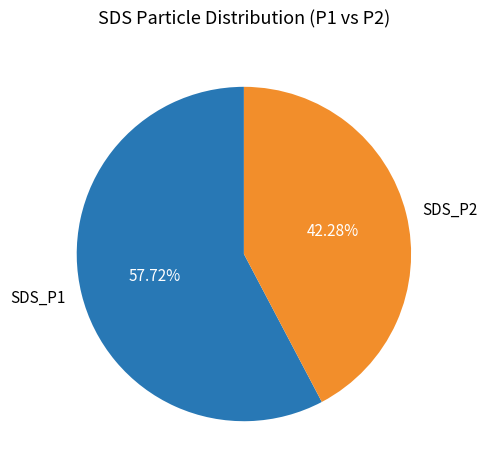

Which has a higher value, SDS_P2 or SDS_P1?

SDS_P1